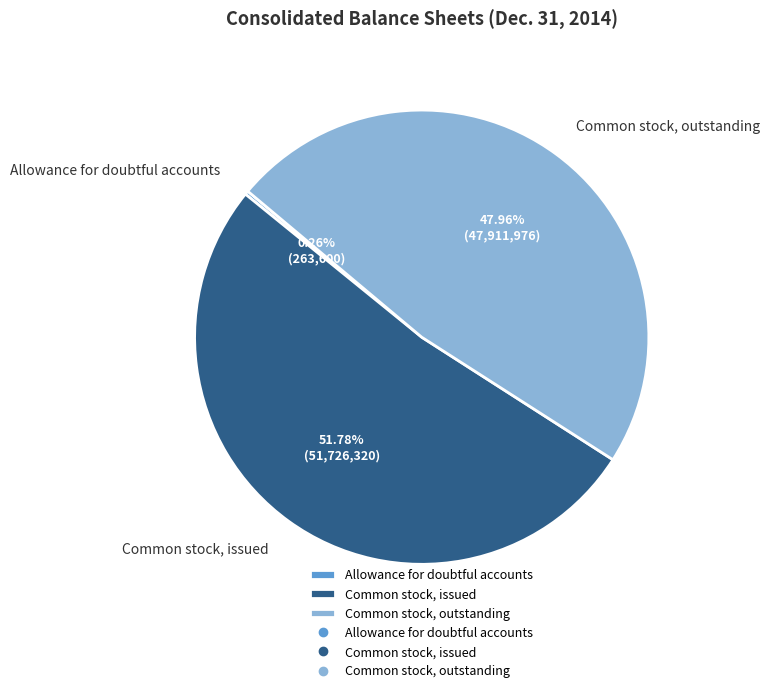

To the nearest percent, what is the difference between the largest and smallest slice percentages?

52%